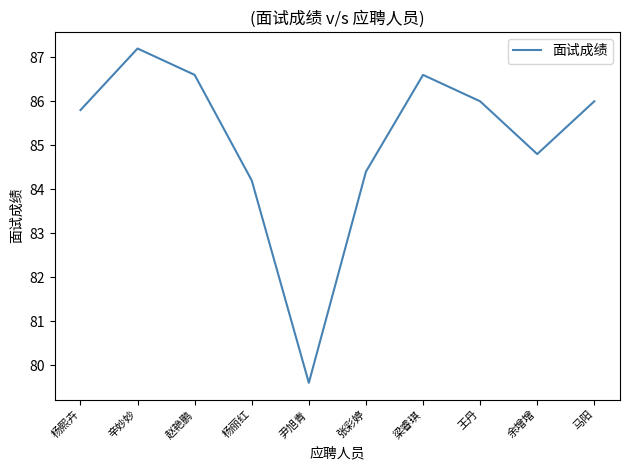

What position from the left is 王丹?

8